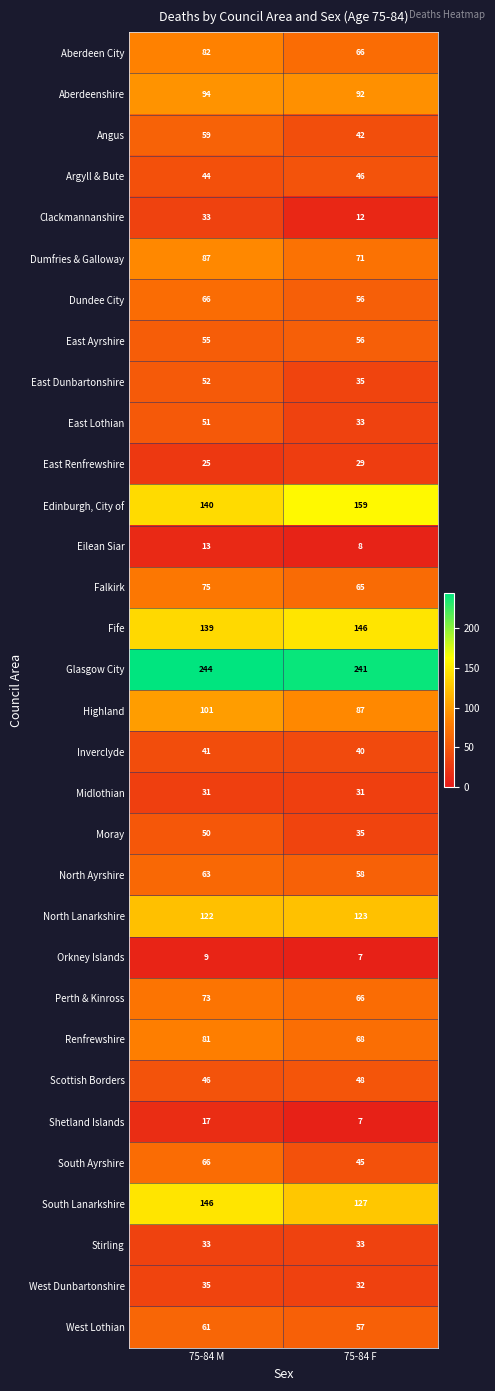

What is the minimum value for Highland?

87